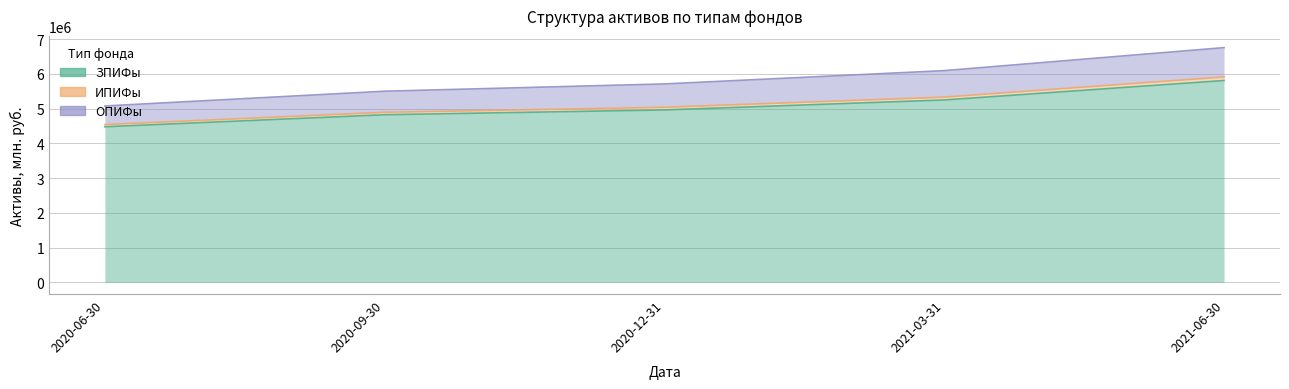

The ИПИФы series shows 5036020.2 at 2020-12-31. True or false?

True